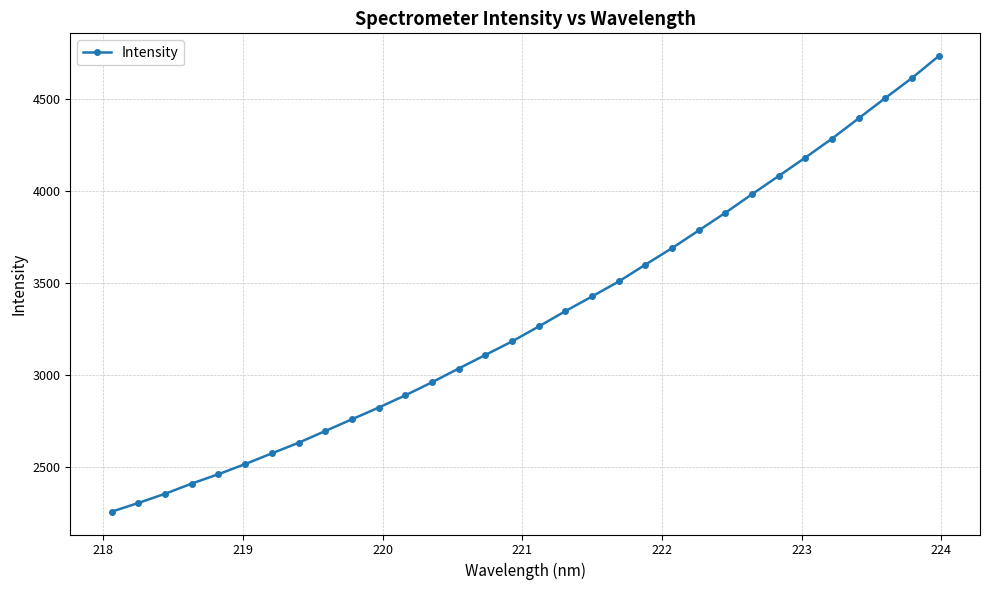

How many values are below 3262?

16